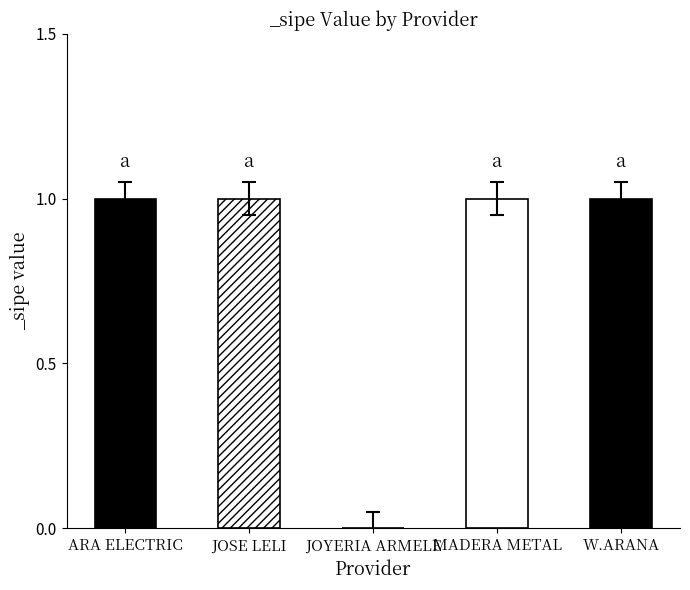

List the labels in order of value, largest first.

ARA ELECTRIC S.R.L., JOSE LELI GONZALEZ RODRIGUEZ, MADERA Y METAL S.R.L., W.ARANA E HIJOS S.R.L., JOYERIA ARMELE SA